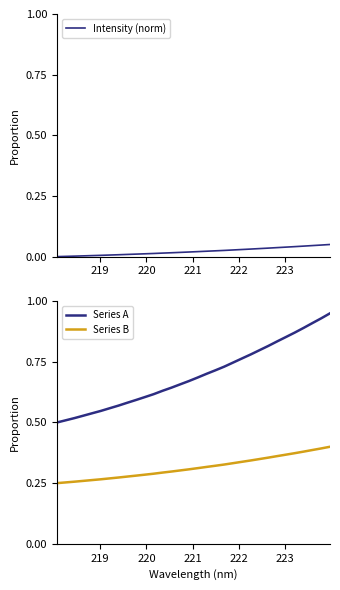

True or false: Series B and Series A cross at least once.

False